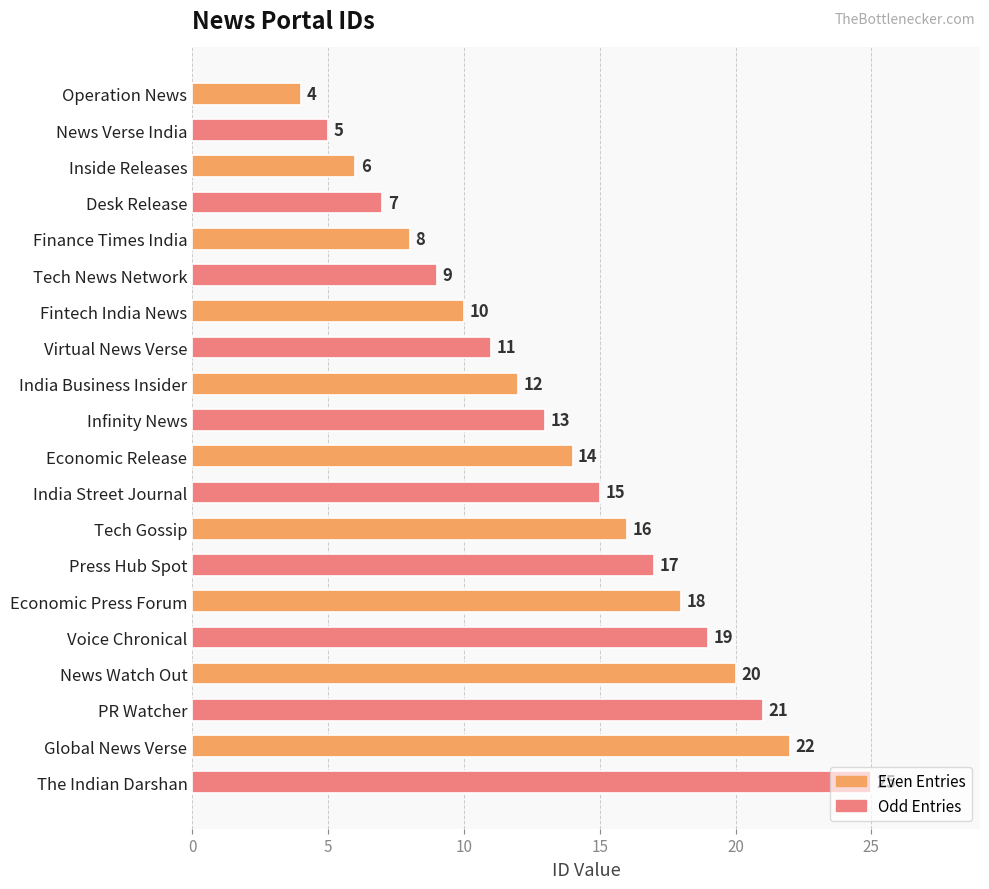

What position from the bottom is Tech News Network?

15